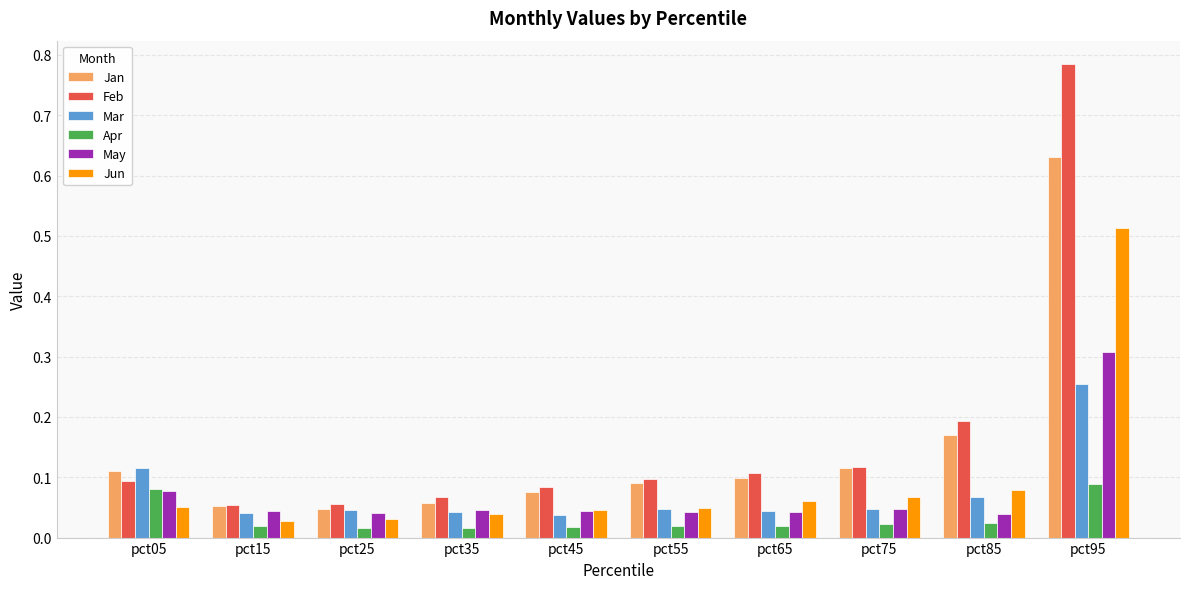

How many Mar values are between 0 and 1?

10